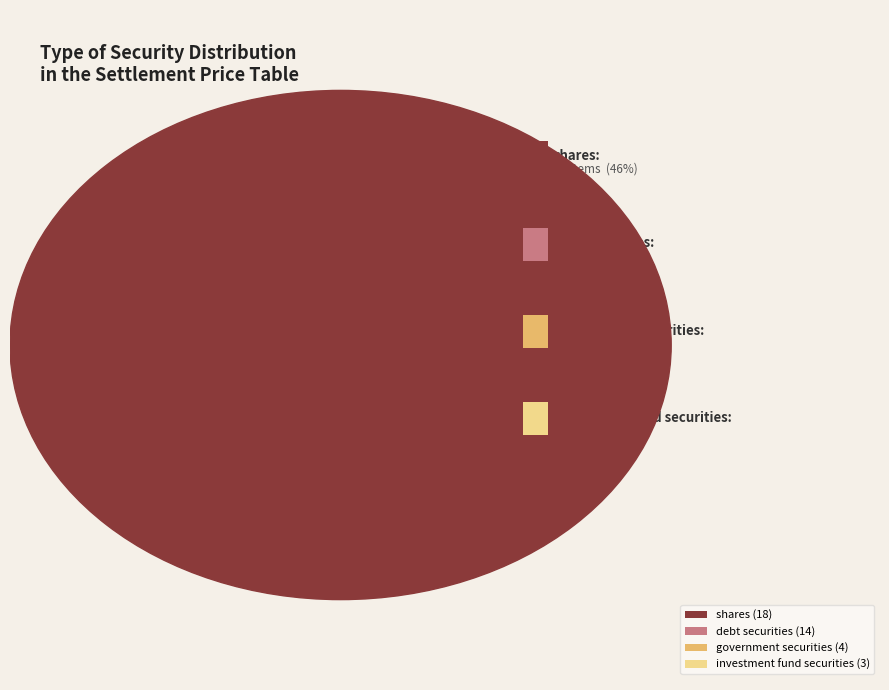

Which category has the smallest portion of the pie?

investment fund securities